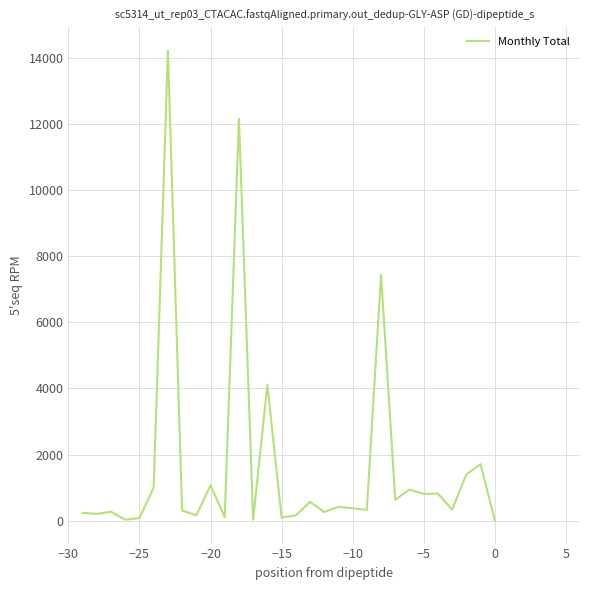

What is the greatest value displayed?

14224.5